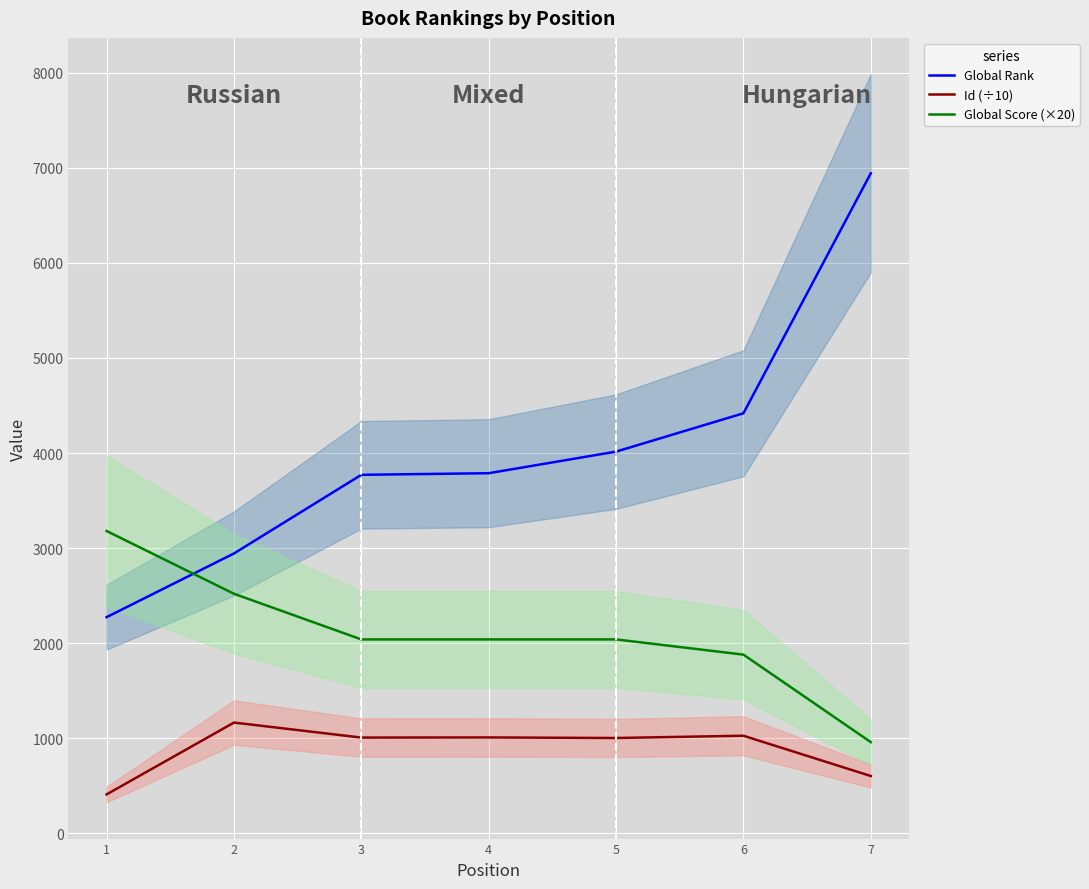

Rank the series by their average value, from highest to lowest.

Global Rank, Global Score (×20), Id (÷10)